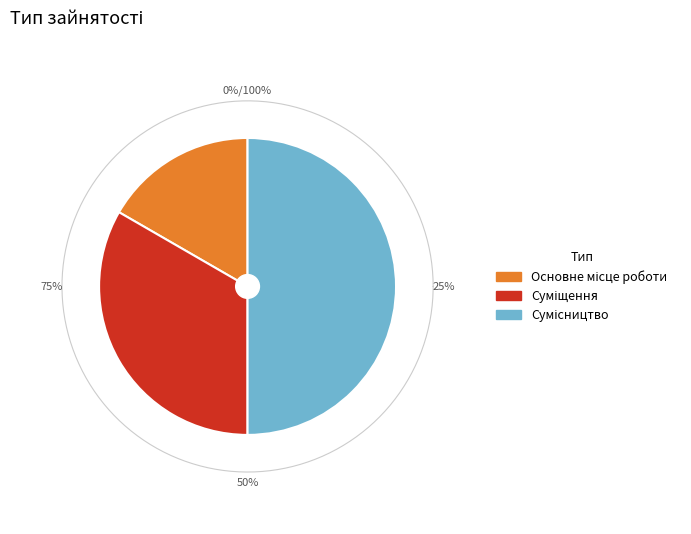

To the nearest percent, what is the difference between the largest and smallest slice percentages?

33%